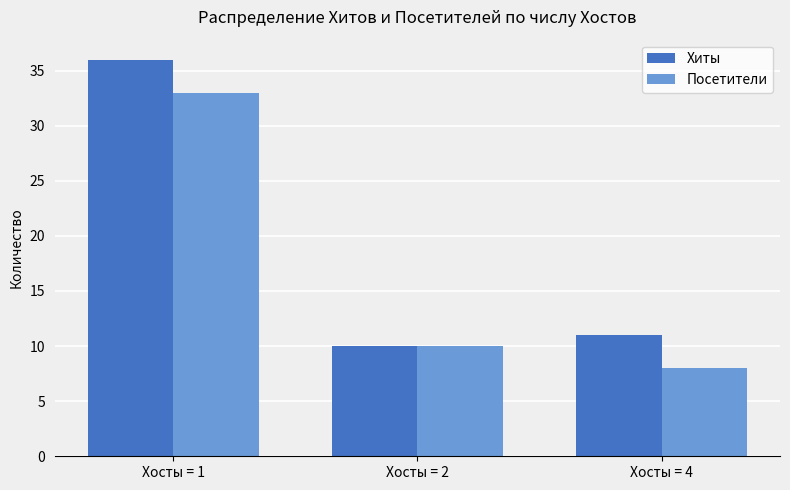

What is the average value of the Хиты series?

19